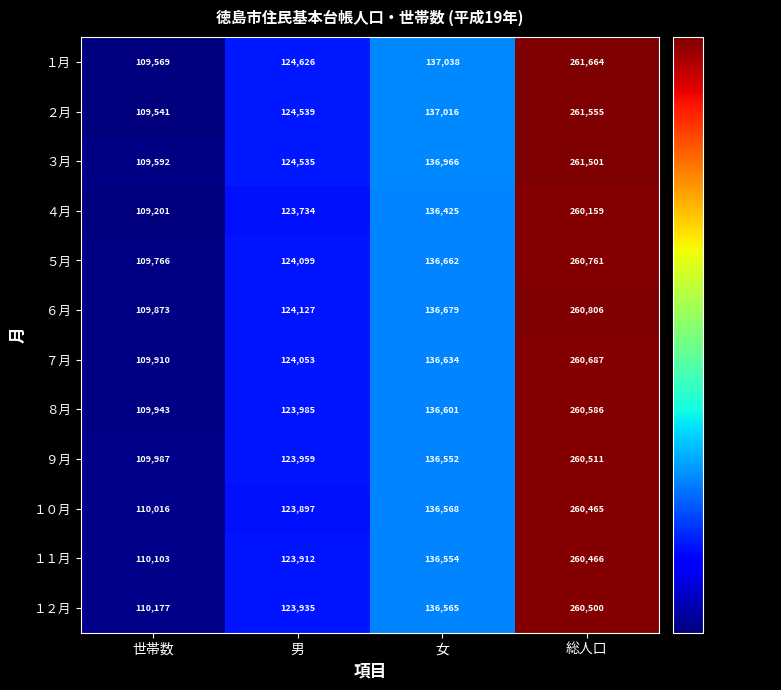

List the series in order of their peak value, lowest first.

４月, １０月, １１月, １２月, ９月, ８月, ７月, ５月, ６月, ３月, ２月, １月